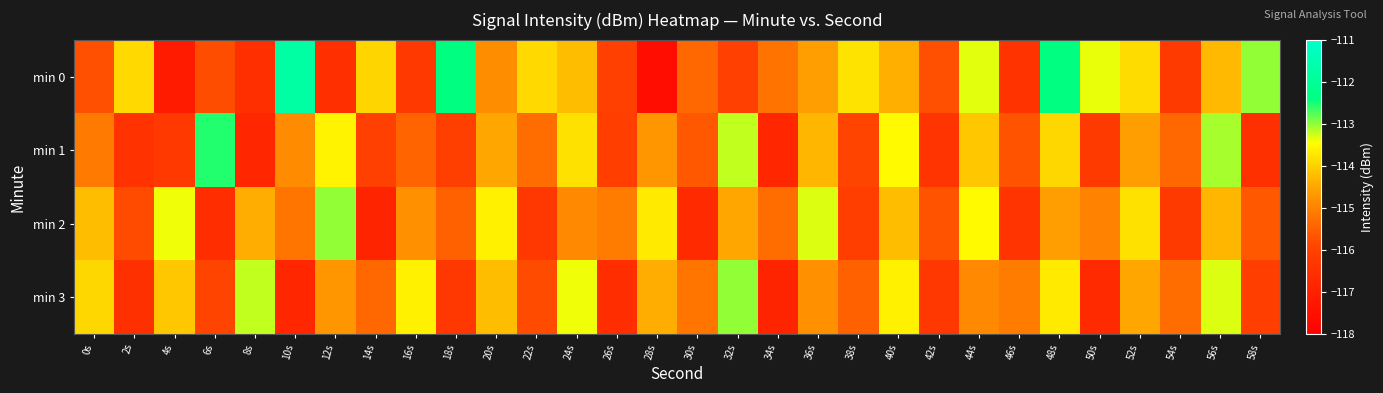

Reading right to left, what are all the values shown in this chart?

min 0: 58s=-113.0	56s=-114.3	54s=-116.2	52s=-113.9	50s=-113.4	48s=-112.4	46s=-116.4	44s=-113.3	42s=-115.7	40s=-114.4	38s=-113.8	36s=-114.6	34s=-115.2	32s=-116.0	30s=-115.4	28s=-117.6	26s=-116.0	24s=-114.2	22s=-113.9	20s=-114.8	18s=-112.4	16s=-116.2	14s=-113.9	12s=-116.5	10s=-111.8	8s=-116.5	6s=-115.8	4s=-117.2	2s=-113.9	0s=-115.7
min 1: 58s=-116.5	56s=-113.1	54s=-115.4	52s=-114.6	50s=-116.2	48s=-113.9	46s=-115.7	44s=-114.1	42s=-116.4	40s=-113.5	38s=-115.9	36s=-114.3	34s=-116.8	32s=-113.2	30s=-115.6	28s=-114.7	26s=-116.1	24s=-113.8	22s=-115.3	20s=-114.5	18s=-116.1	16s=-115.4	14s=-116.0	12s=-113.6	10s=-114.9	8s=-116.8	6s=-112.6	4s=-116.2	2s=-116.5	0s=-115.1
min 2: 58s=-115.6	56s=-114.3	54s=-116.2	52s=-113.8	50s=-115.0	48s=-114.6	46s=-116.4	44s=-113.5	42s=-115.7	40s=-114.2	38s=-116.1	36s=-113.3	34s=-115.3	32s=-114.5	30s=-116.7	28s=-113.7	26s=-115.1	24s=-114.9	22s=-116.3	20s=-113.6	18s=-115.5	16s=-114.8	14s=-116.9	12s=-113.0	10s=-115.2	8s=-114.4	6s=-116.6	4s=-113.4	2s=-115.8	0s=-114.2
min 3: 58s=-116.1	56s=-113.3	54s=-115.3	52s=-114.5	50s=-116.7	48s=-113.7	46s=-115.1	44s=-114.9	42s=-116.3	40s=-113.6	38s=-115.5	36s=-114.8	34s=-116.9	32s=-113.0	30s=-115.2	28s=-114.4	26s=-116.6	24s=-113.4	22s=-115.8	20s=-114.2	18s=-116.3	16s=-113.6	14s=-115.4	12s=-114.7	10s=-116.8	8s=-113.2	6s=-115.9	4s=-114.1	2s=-116.5	0s=-113.9